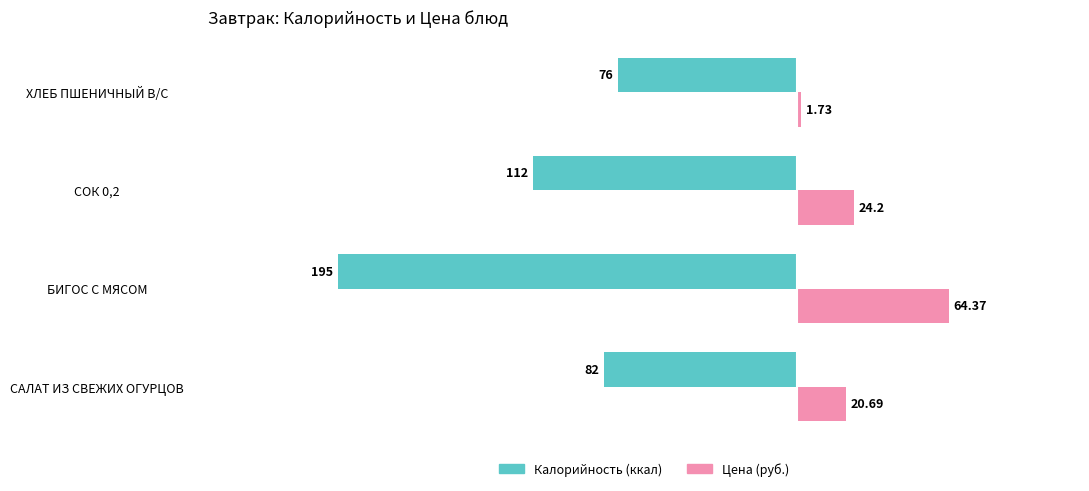

Which label corresponds to the smallest value in the chart?

БИГОС С МЯСОМ